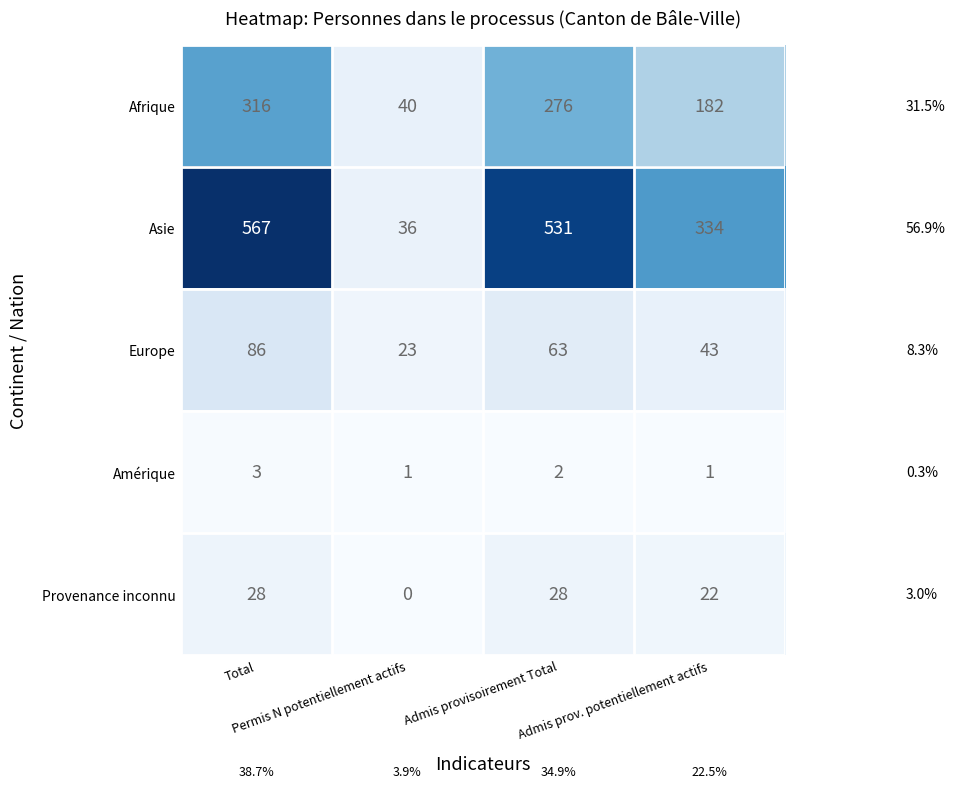

At Admis provisoirement Total, list the series in order from smallest to largest.

Amérique, Provenance inconnu, Europe, Afrique, Asie